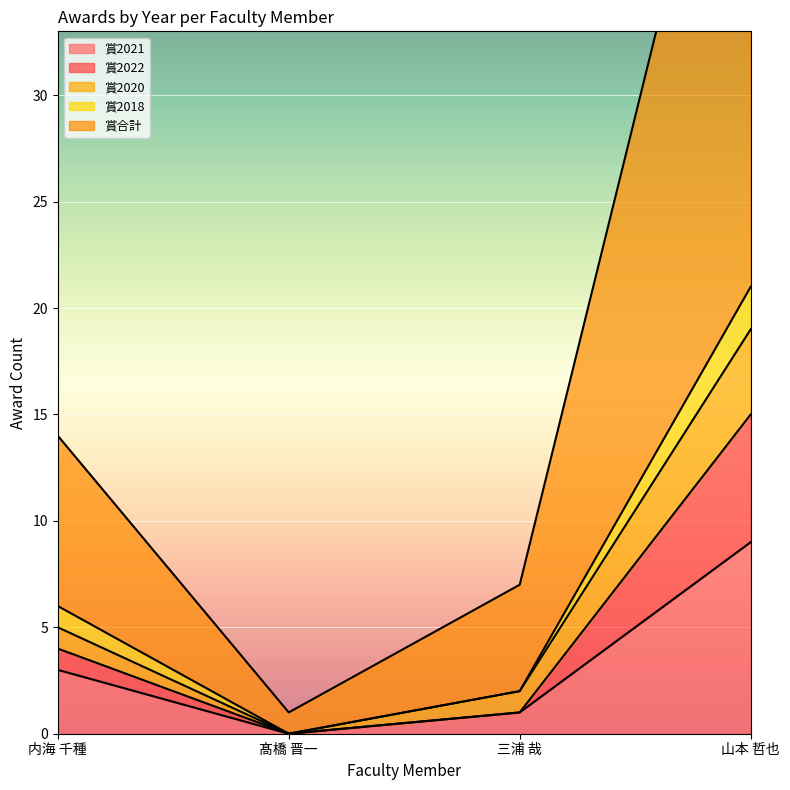

True or false: 賞2021 has more than 2 points higher than both neighbors.

False